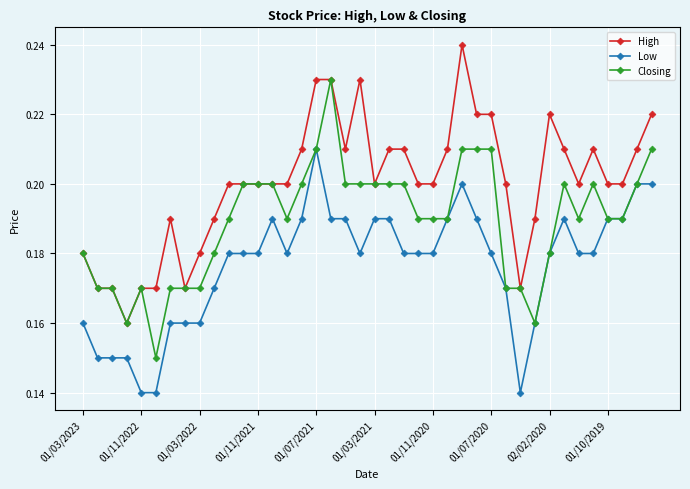

At how many categories does at least one series exceed 0?

40